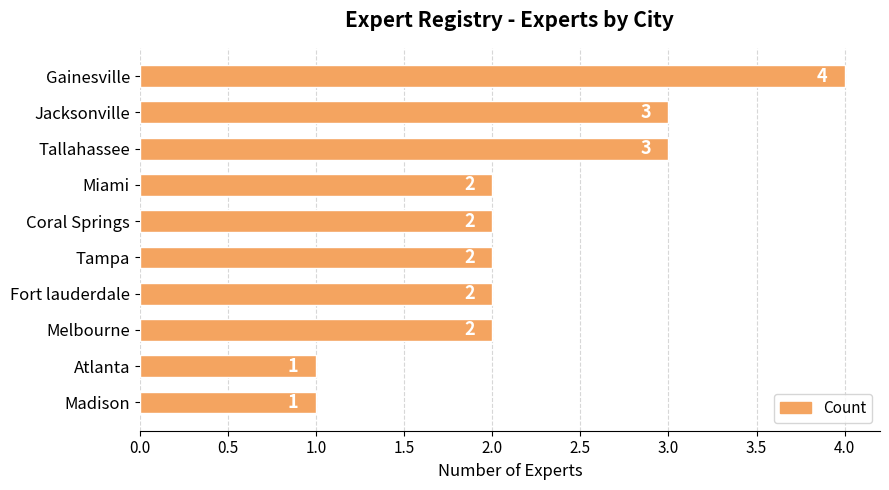

How many bars are there in total?

10